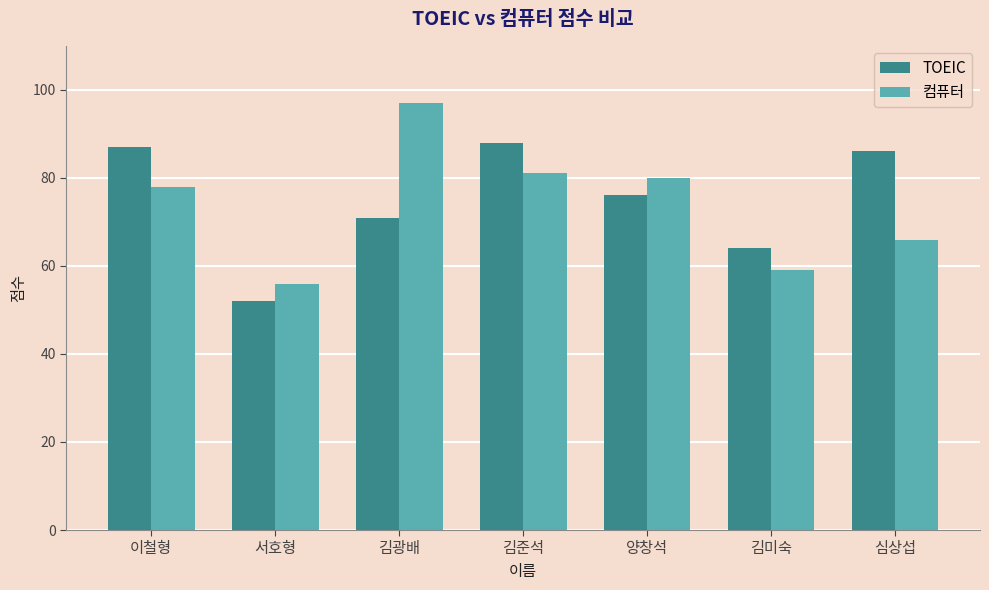

Reading right to left, list all the values displayed in this chart.

TOEIC: 86	64	76	88	71	52	87
컴퓨터: 66	59	80	81	97	56	78